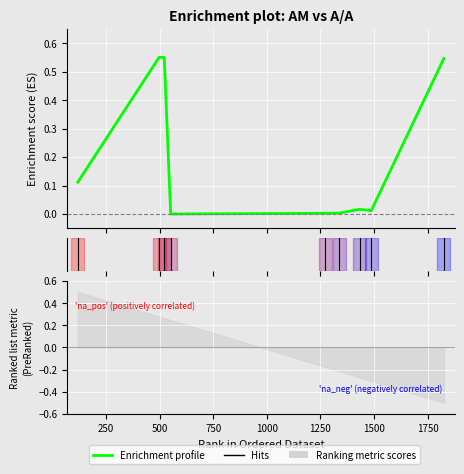

Where is the first local minimum?

552